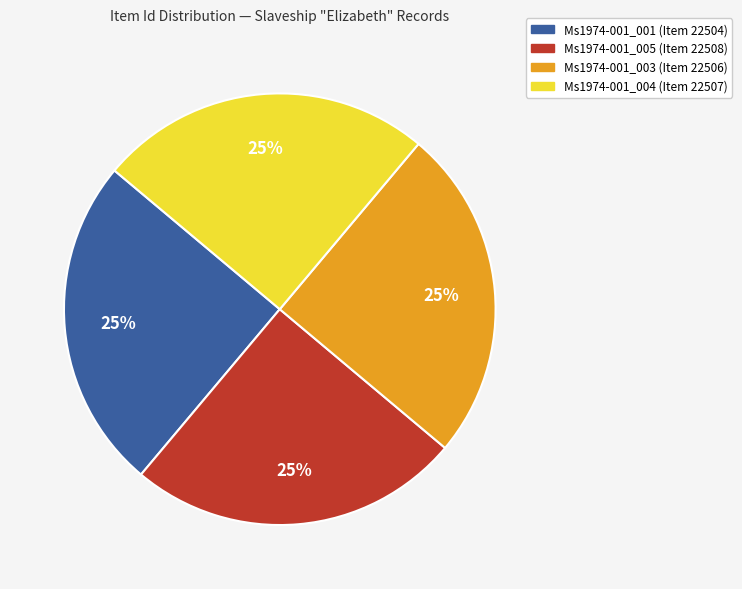

To the nearest percent, what is the average slice percentage?

25%